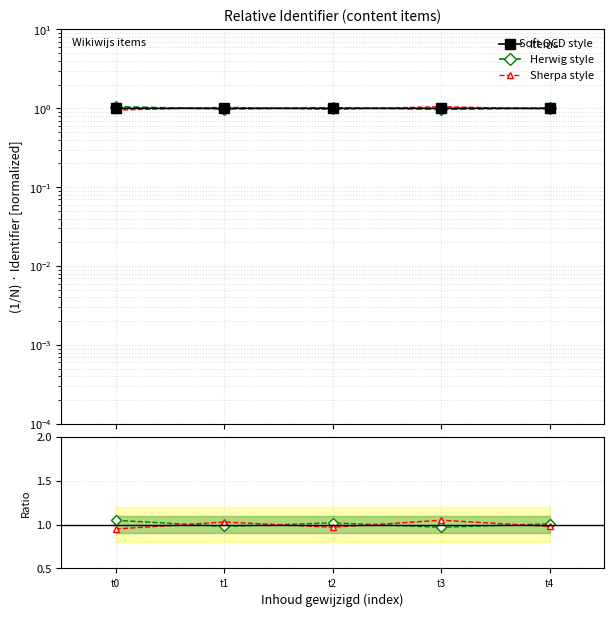

How many lines are shown in the chart?

3